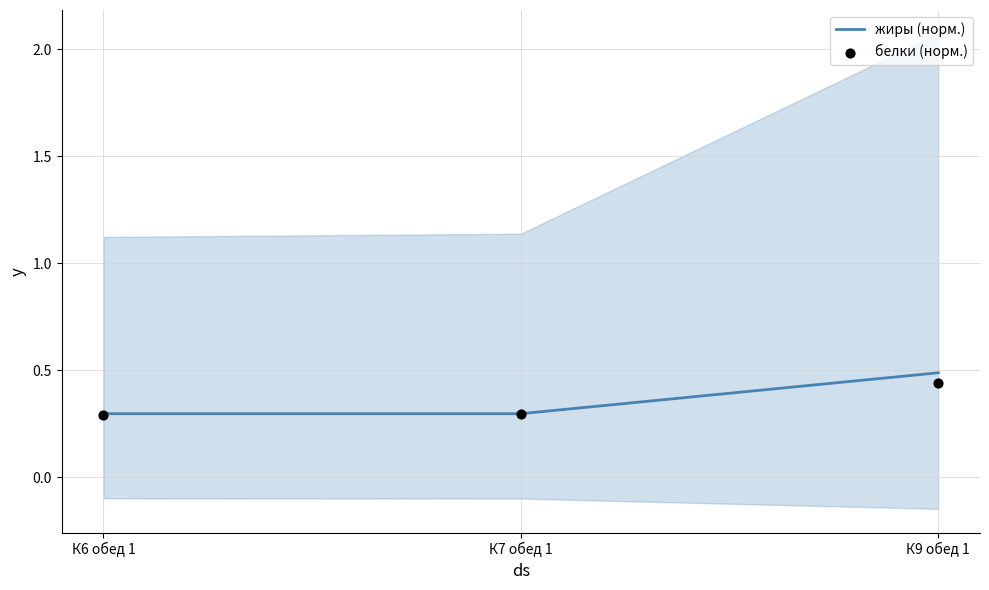

Which series contains the lowest Y value?

белки (норм.)